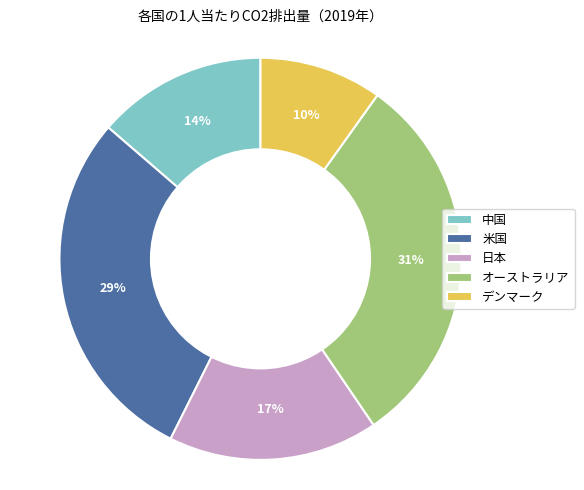

Is 米国 the majority of the pie?

No